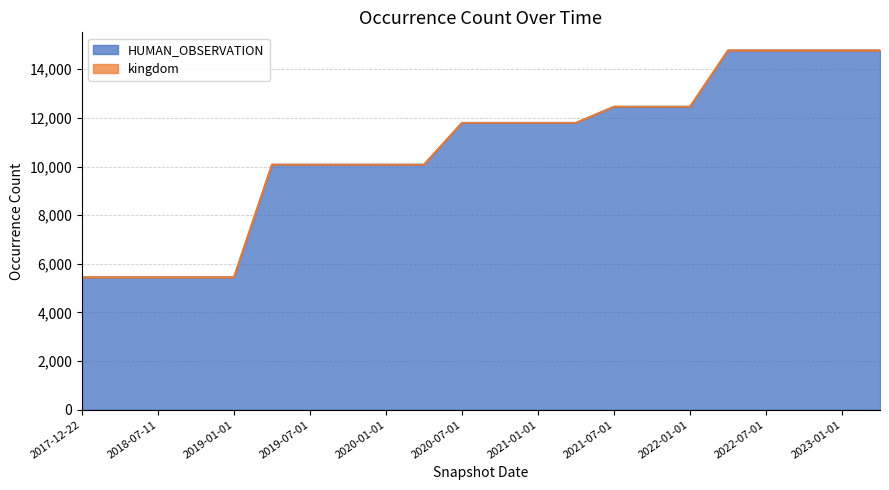

Count the number of categories in the chart.

22